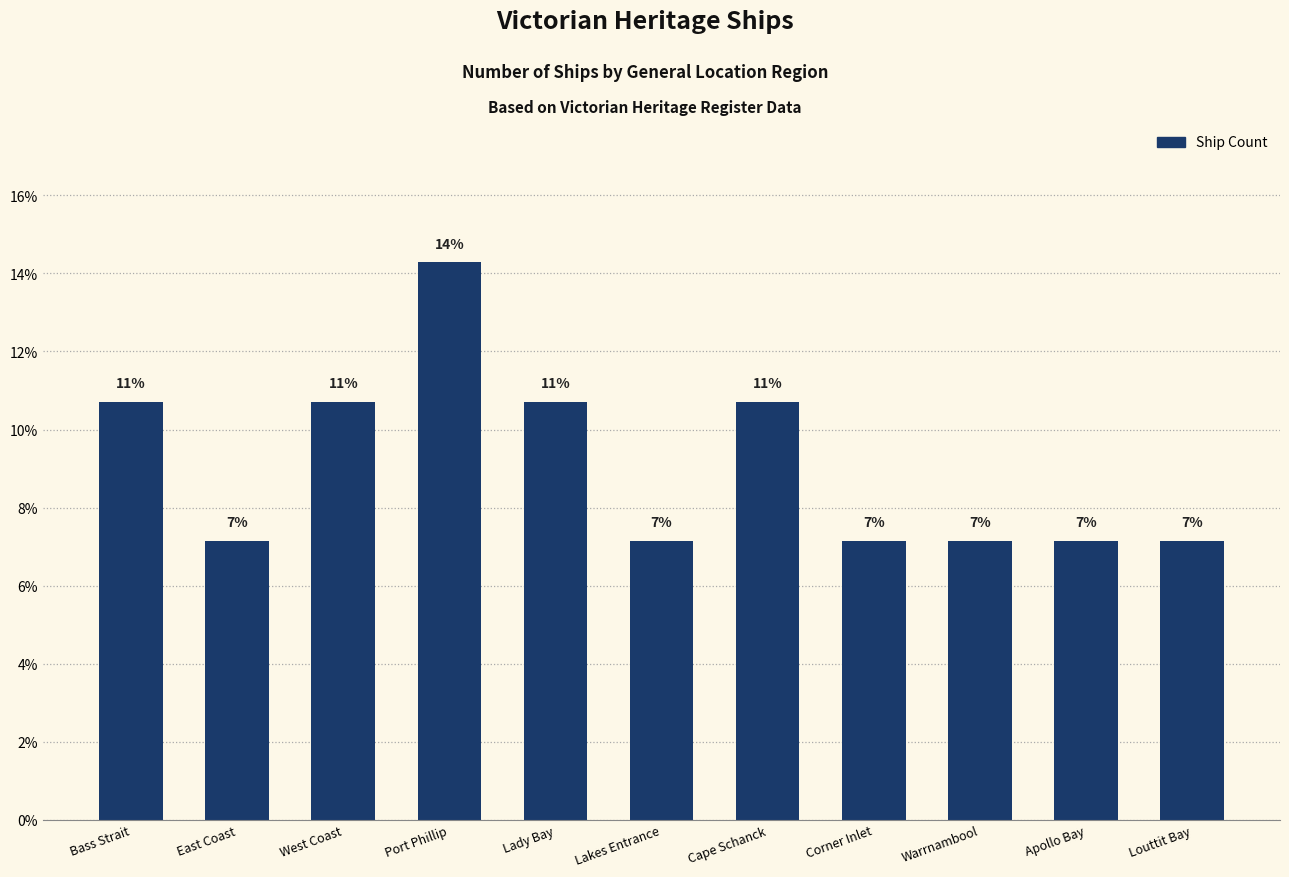

How many bars are there in total?

11